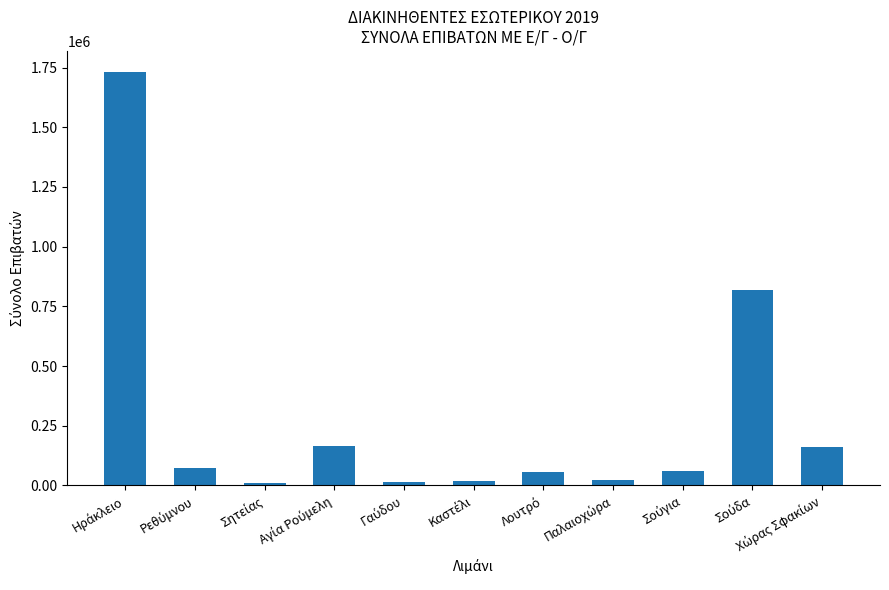

How many bars are there in total?

11